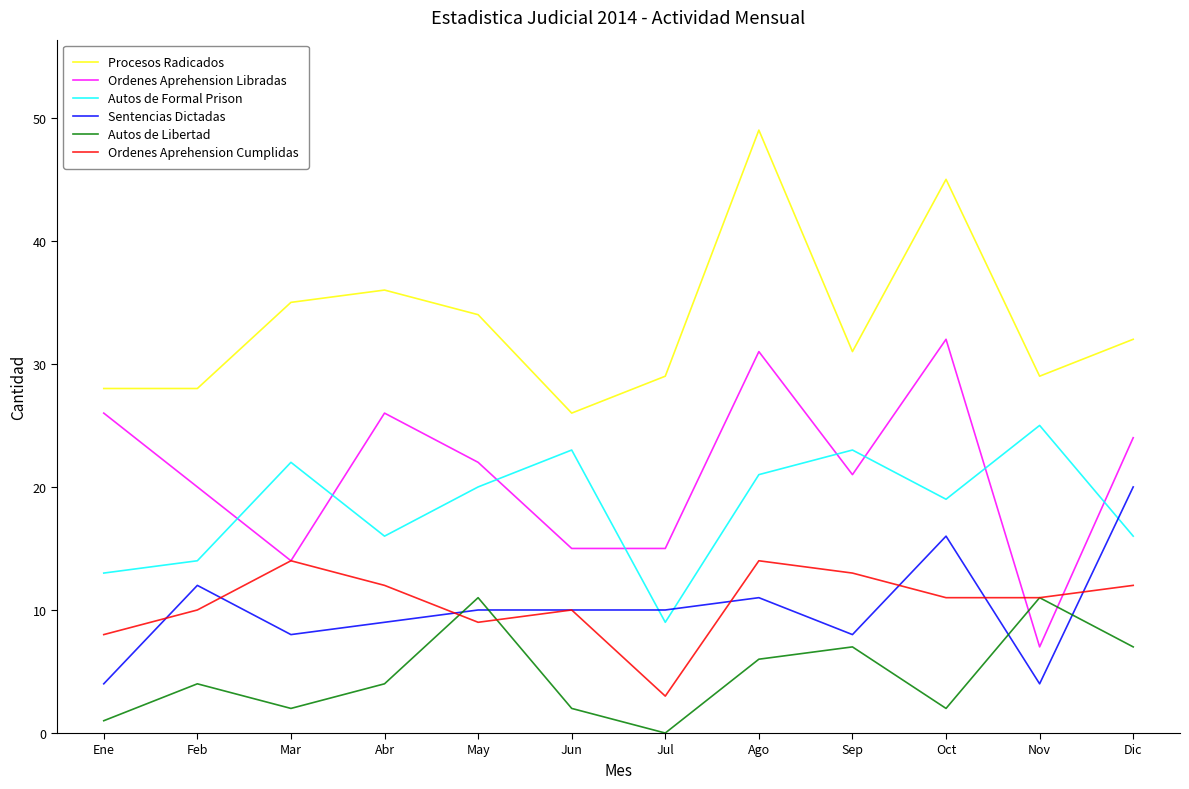

Is the value of Sentencias Dictadas at Ene greater than the value of Ordenes Aprehension Cumplidas at Dic?

No